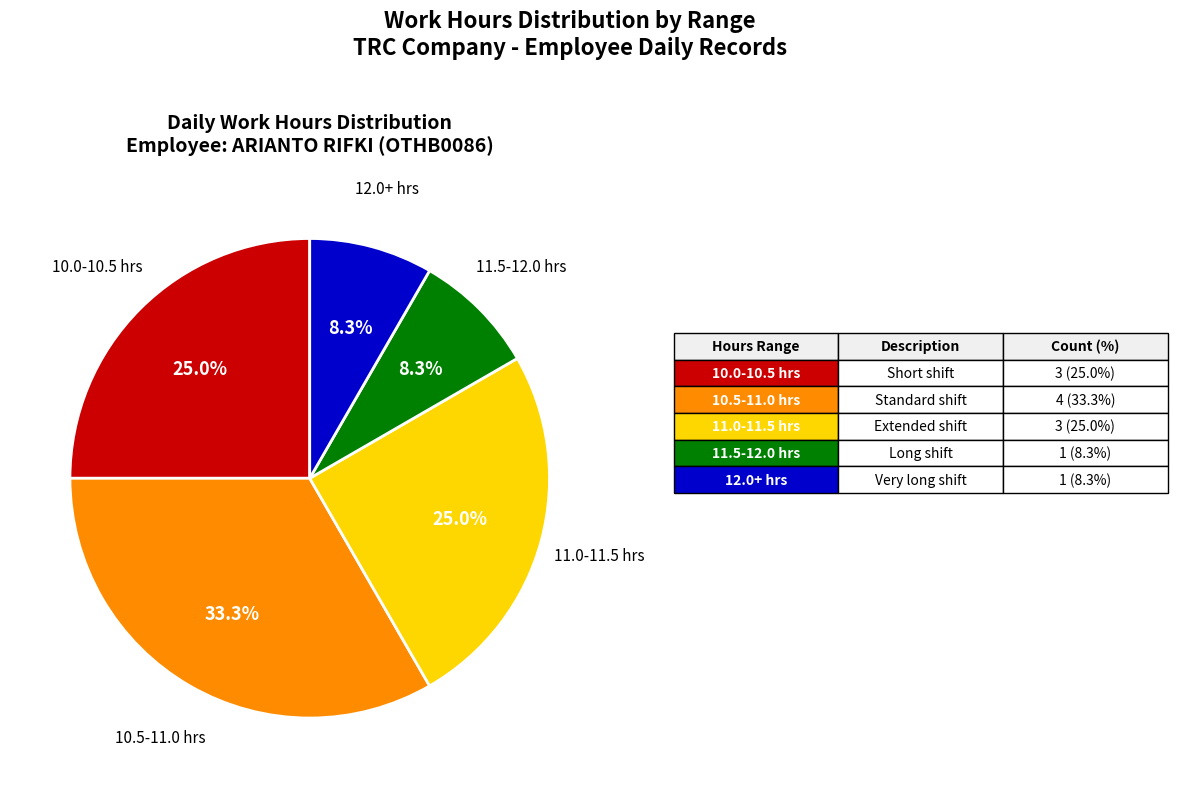

Is there any slice that represents more than half of the pie?

No